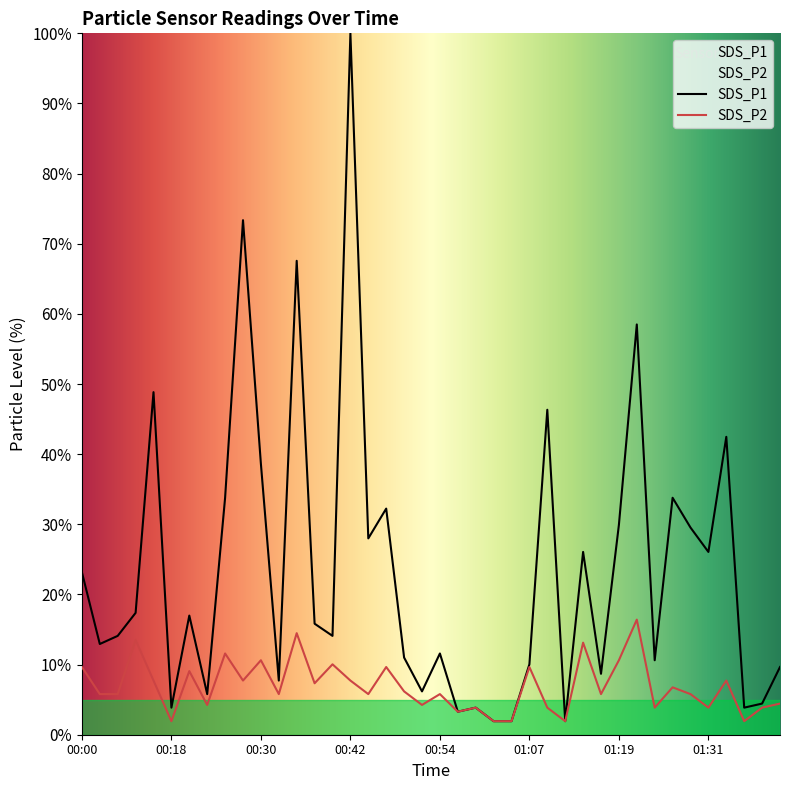

Reading left to right, transcribe all the data shown in this chart.

SDS_P1: 00:00=23.2	00:03=12.9	00:11=14.1	00:13=17.4	00:16=48.8	00:18=3.9	00:20=17.0	00:23=5.8	00:25=33.8	00:28=73.4	00:30=38.6	00:33=7.7	00:35=67.6	00:37=15.8	00:40=14.1	00:42=100.0	00:45=28.0	00:47=32.2	00:50=11.0	00:52=6.2	00:54=11.6	00:57=3.3	00:59=3.9	01:02=1.9	01:04=1.9	01:07=10.0	01:09=46.3	01:11=1.9	01:14=26.1	01:16=8.7	01:19=29.9	01:21=58.5	01:24=10.6	01:26=33.8	01:29=29.5	01:31=26.1	01:34=42.5	01:36=3.9	01:39=4.4	01:41=9.7
SDS_P2: 00:00=9.7	00:03=5.8	00:11=5.8	00:13=13.5	00:16=7.7	00:18=1.9	00:20=9.1	00:23=4.2	00:25=11.6	00:28=7.7	00:30=10.6	00:33=5.8	00:35=14.5	00:37=7.3	00:40=10.0	00:42=7.7	00:45=5.8	00:47=9.7	00:50=6.2	00:52=4.2	00:54=5.8	00:57=3.3	00:59=3.9	01:02=1.9	01:04=1.9	01:07=9.7	01:09=3.9	01:11=1.9	01:14=13.1	01:16=5.8	01:19=10.6	01:21=16.4	01:24=3.9	01:26=6.8	01:29=5.8	01:31=3.9	01:34=7.7	01:36=1.9	01:39=3.9	01:41=4.4